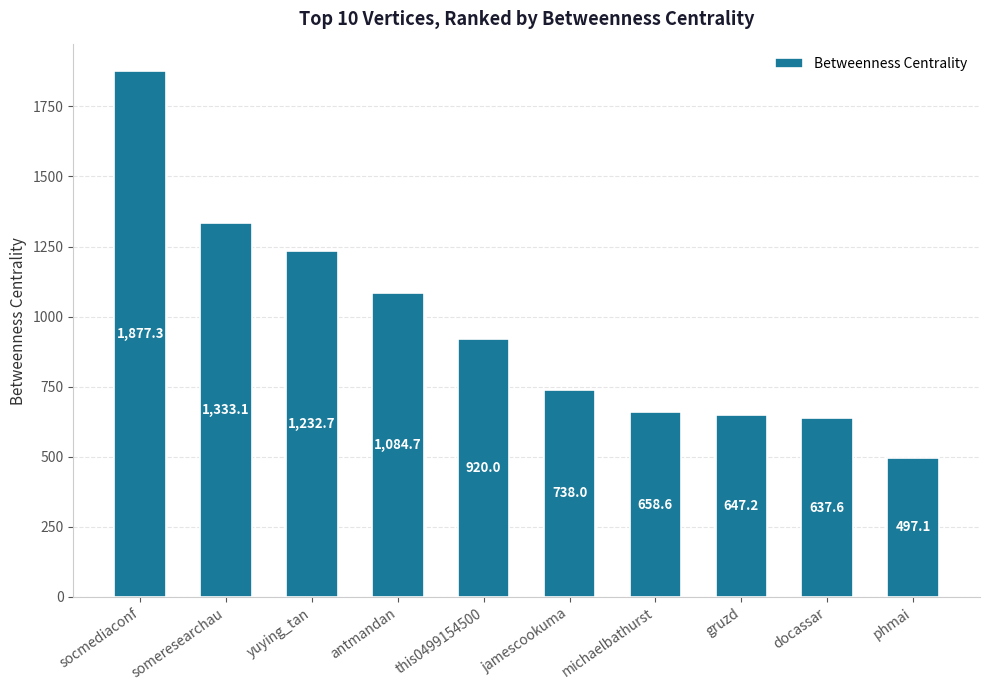

What is the maximum value shown in the chart?

1877.3